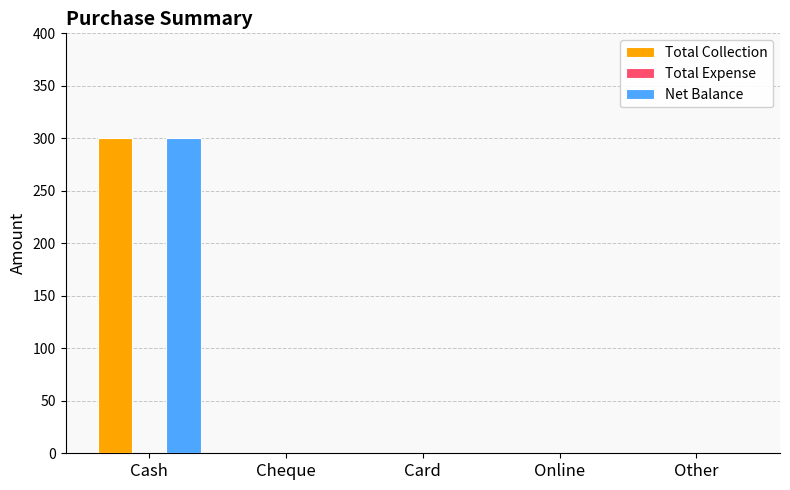

At which category is the sum across all series the highest?

Cash